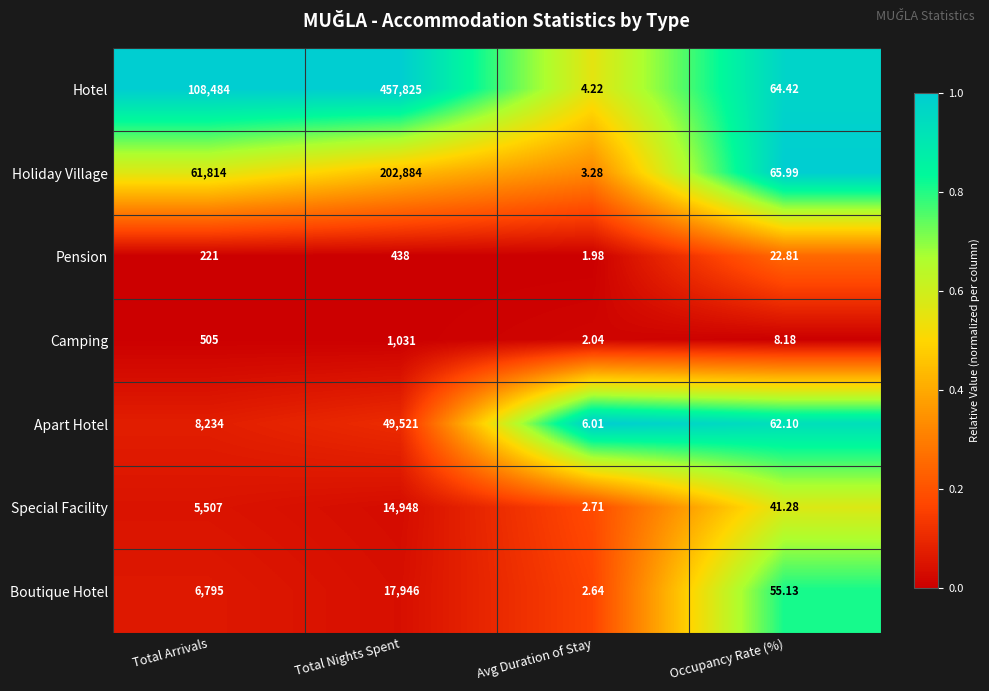

Which category has the highest value across all series?

Total Nights Spent